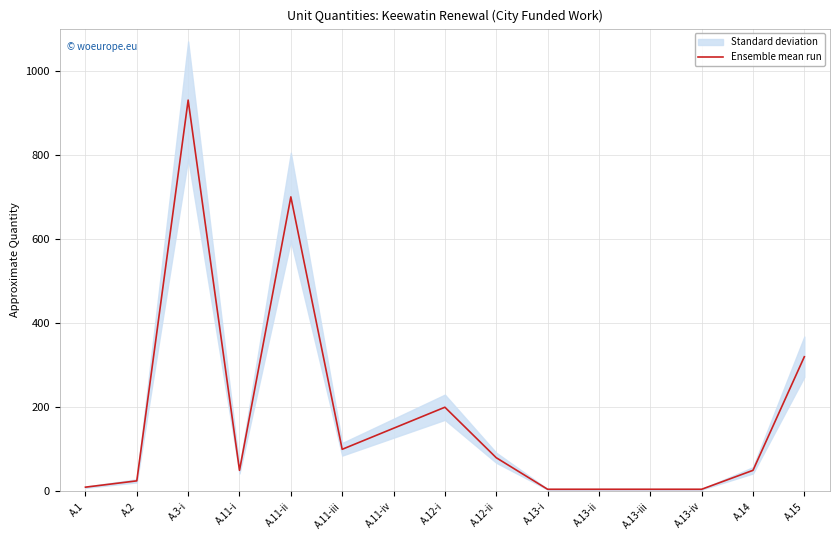

List the labels in order of value, largest first.

A.3-i, A.11-ii, A.15, A.12-i, A.11-iv, A.11-iii, A.12-ii, A.11-i, A.14, A.2, A.1, A.13-i, A.13-ii, A.13-iii, A.13-iv